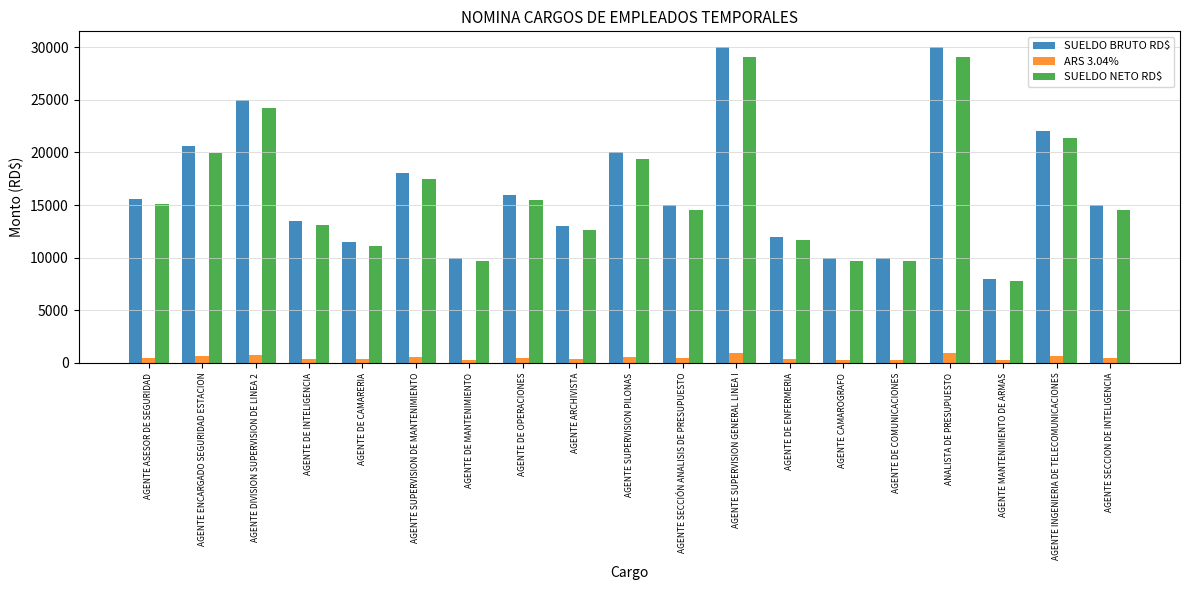

True or false: SUELDO NETO RD$ has a value of 5549.2 at AGENTE DE INTELIGENCIA.

False